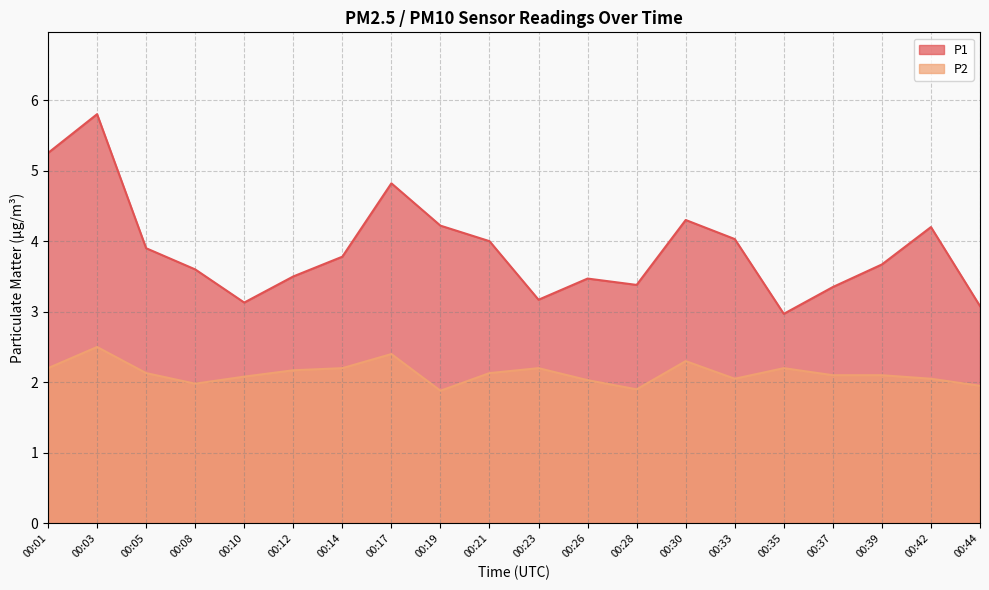

At which category does P1 reach its first local peak?

00:03